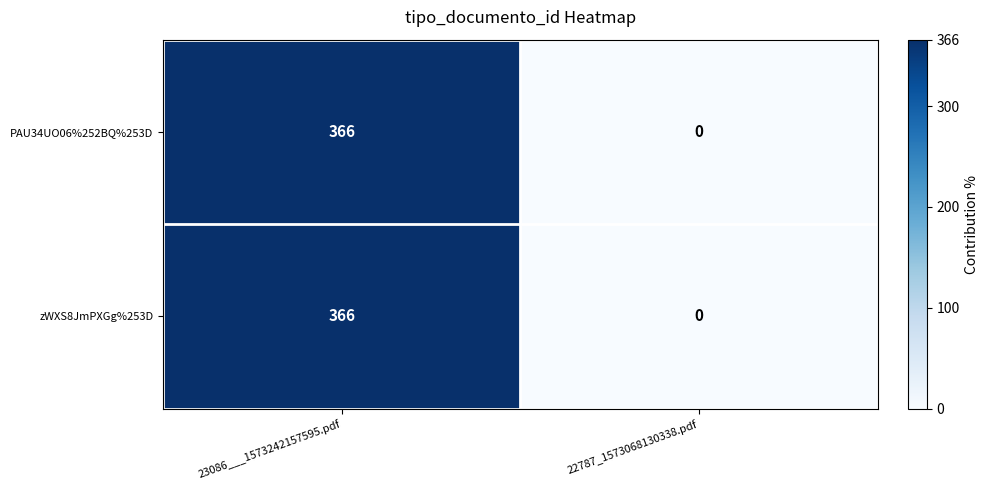

Reading left to right, extract all data points from this chart.

PAU34UO06%252BQ%253D: 23086___1573242157595.pdf=366	22787_1573068130338.pdf=0
zWXS8JmPXGg%253D: 23086___1573242157595.pdf=366	22787_1573068130338.pdf=0